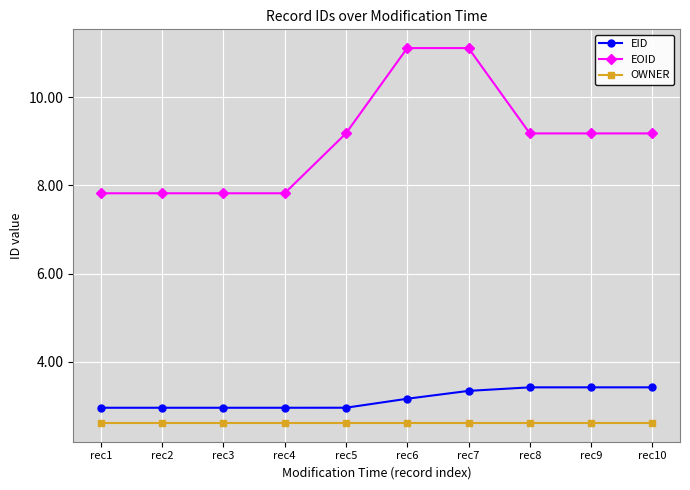

What is the spread (max minus min) of values at rec3?

5.2